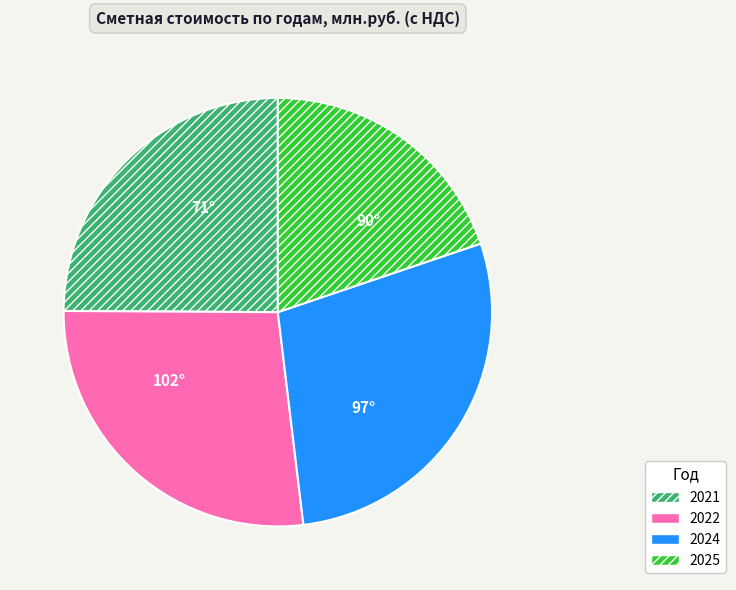

How many slices are in this pie chart?

4